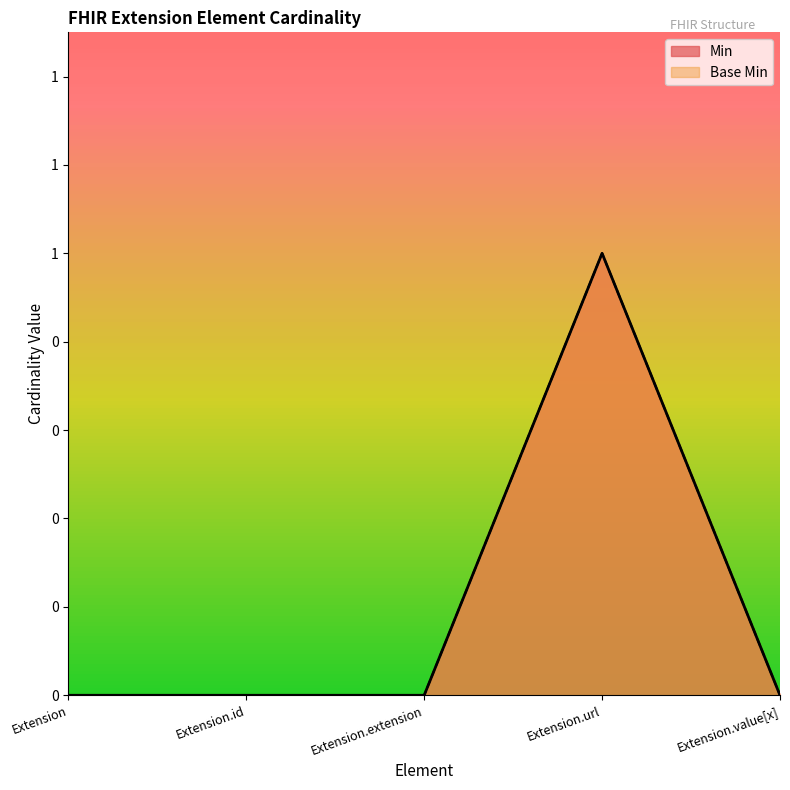

Is the value of Base Min at Extension.url greater than the value of Min at Extension?

Yes